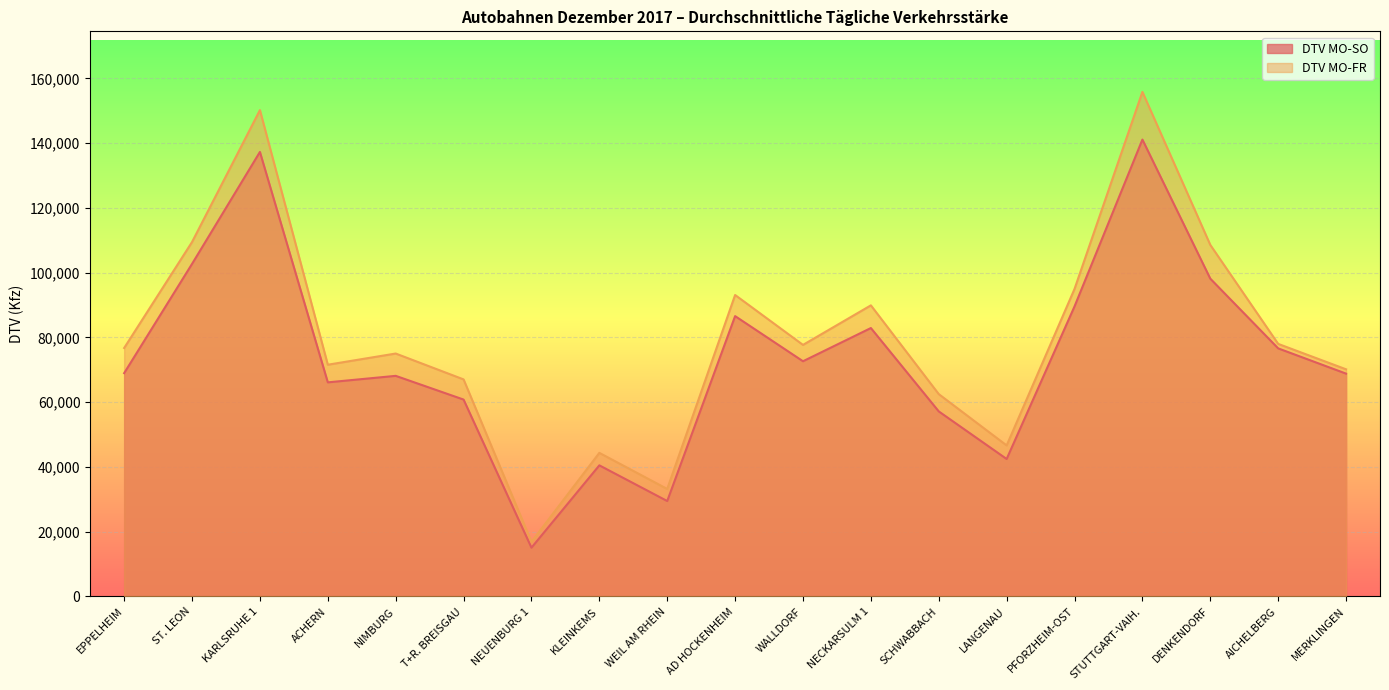

How many data points in DTV MO-SO are above 68975?

9